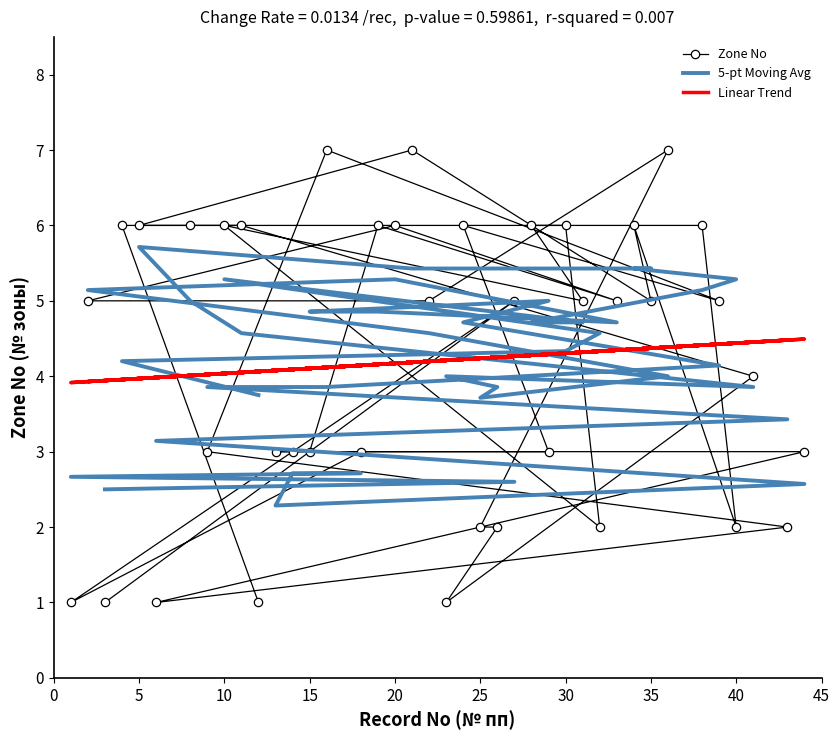

How many series are shown in this chart?

3